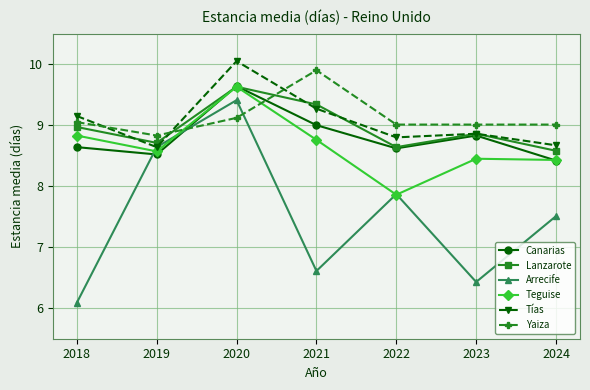

Which series changed the most between 2019 and 2022?

Arrecife